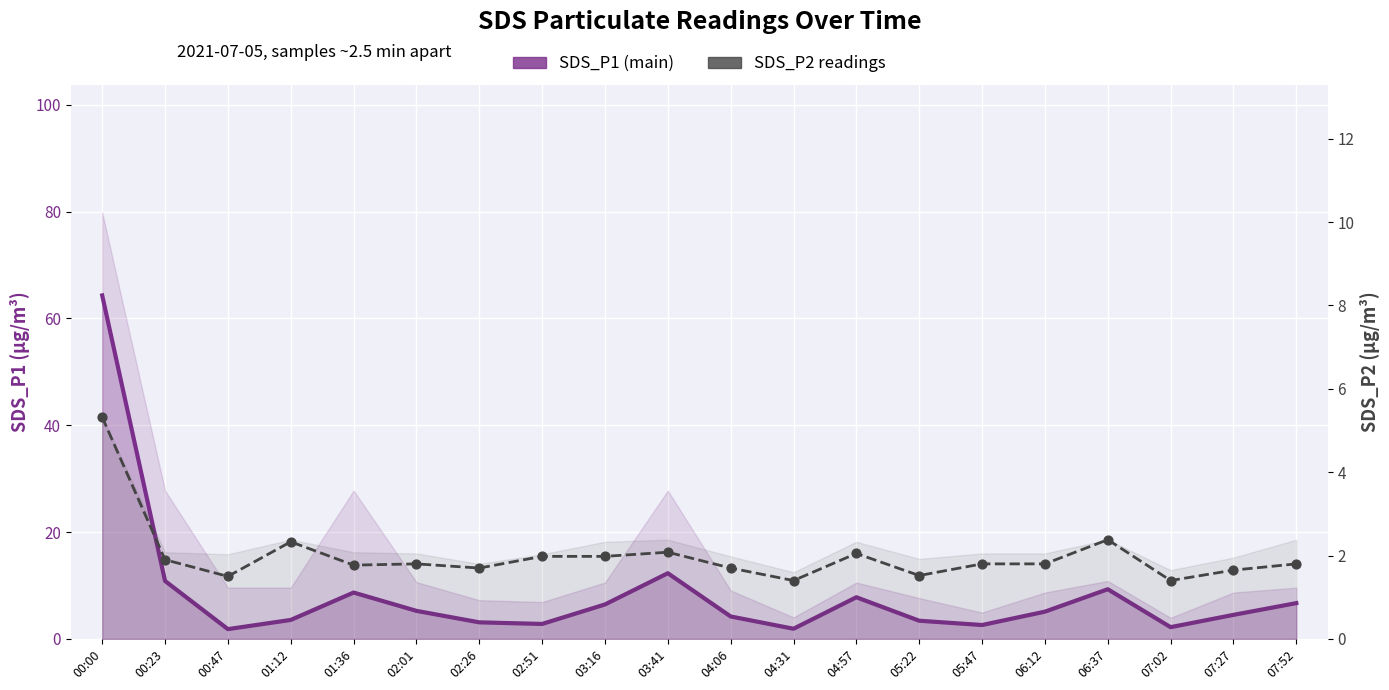

At how many categories does at least one series exceed 7?

6